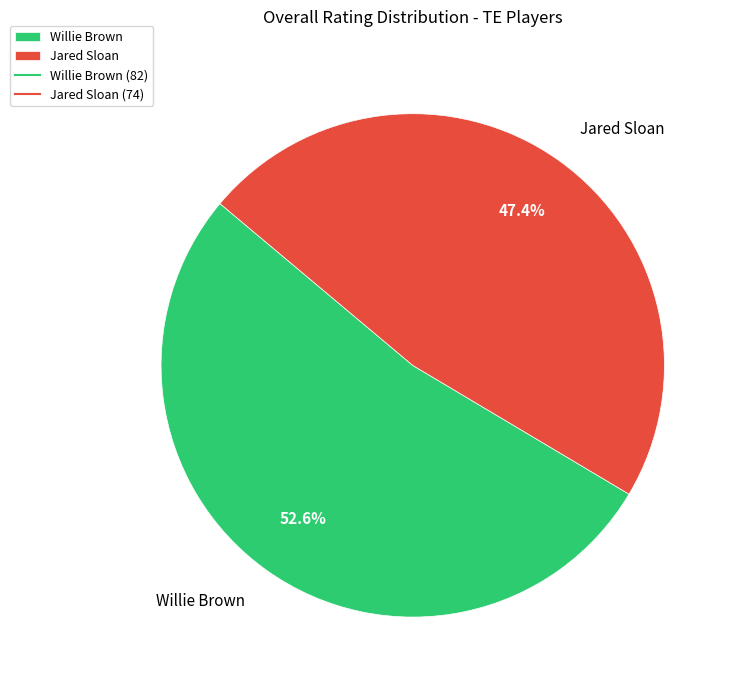

Approximately how many times larger is the value at Jared Sloan compared to Willie Brown?

0.9